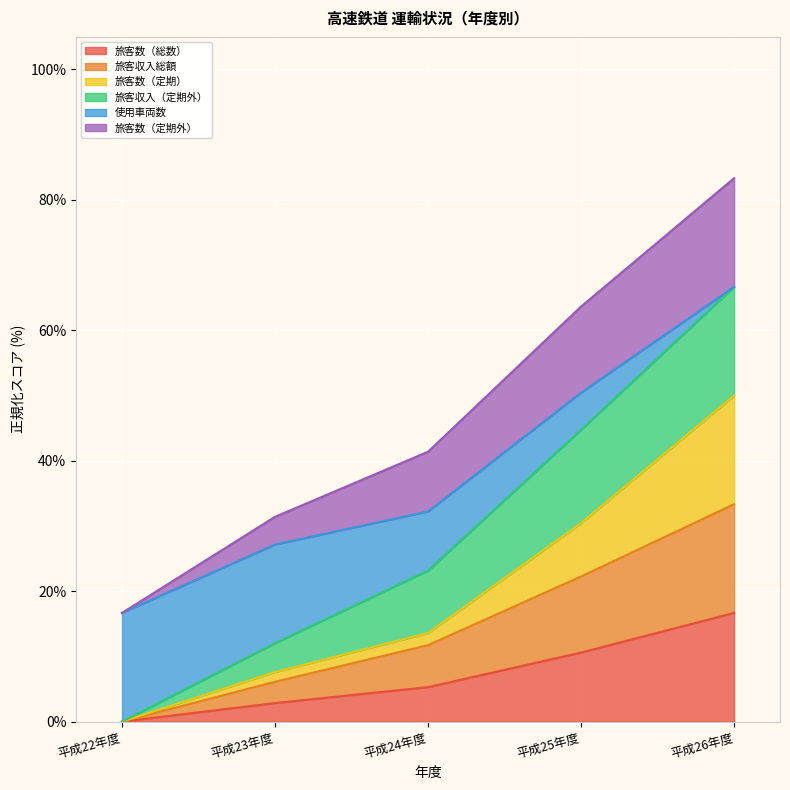

True or false: 旅客数（総数） has a value of 7.0 at 平成22年度.

False